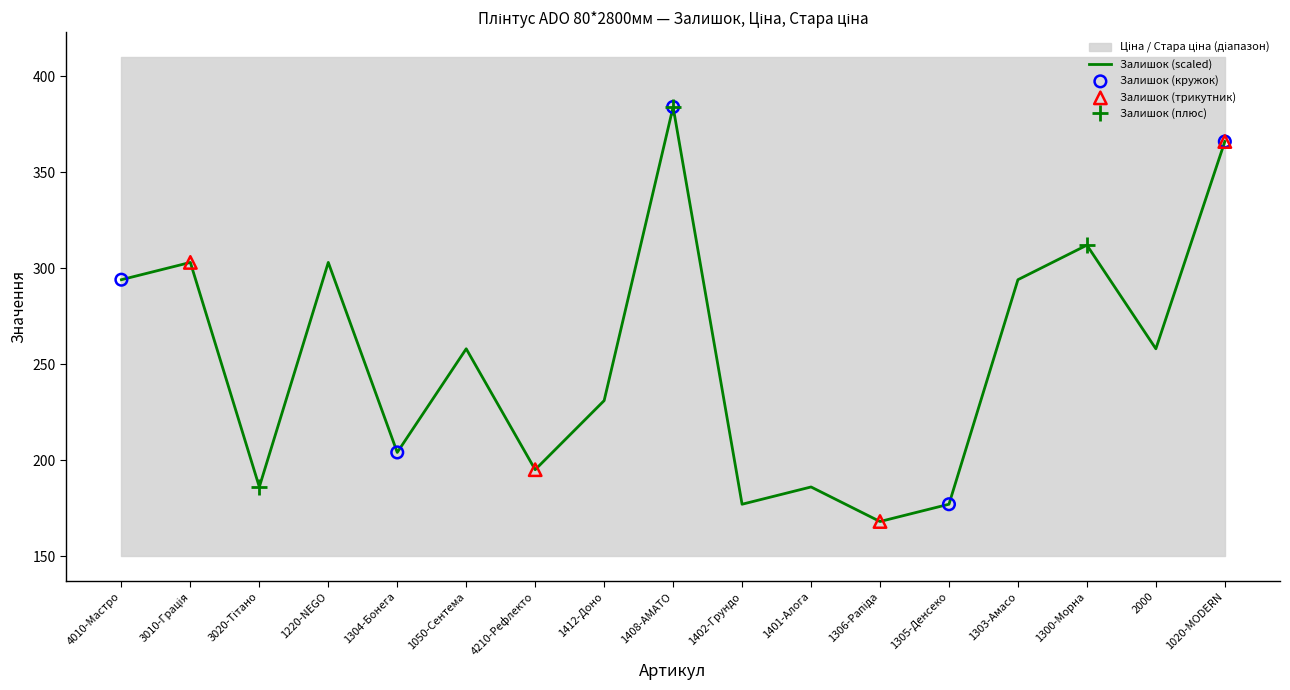

What is the minimum value for Залишок (scaled)?

168.0